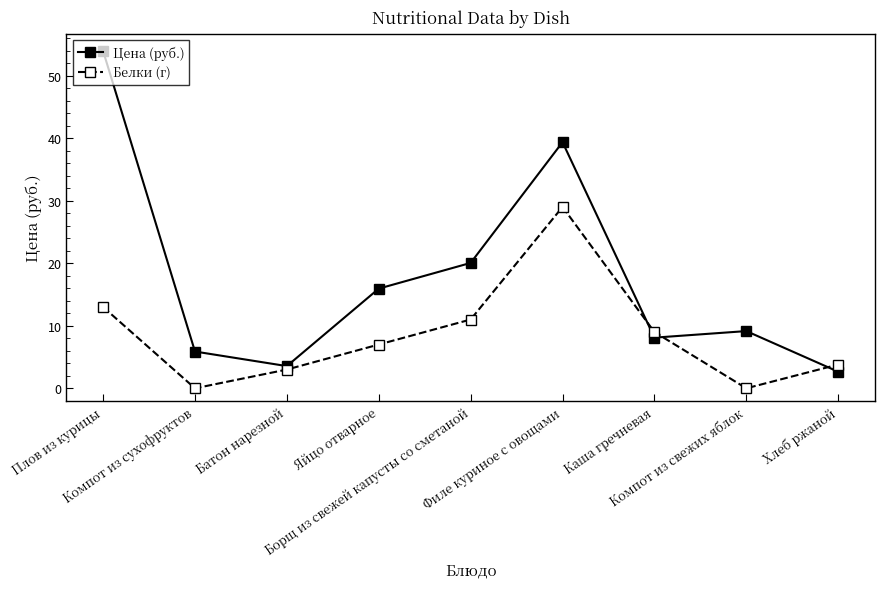

Where does the Белки (г) series first go above 7?

Плов из курицы